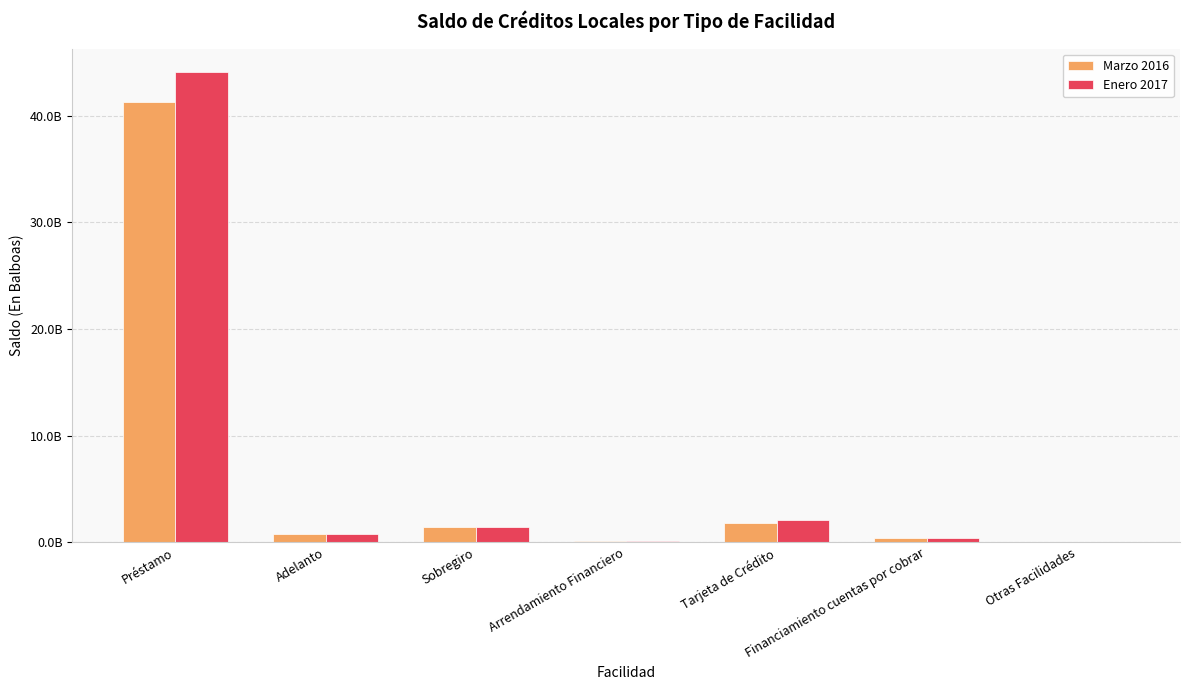

What are all the series names shown in the legend?

Marzo 2016, Enero 2017